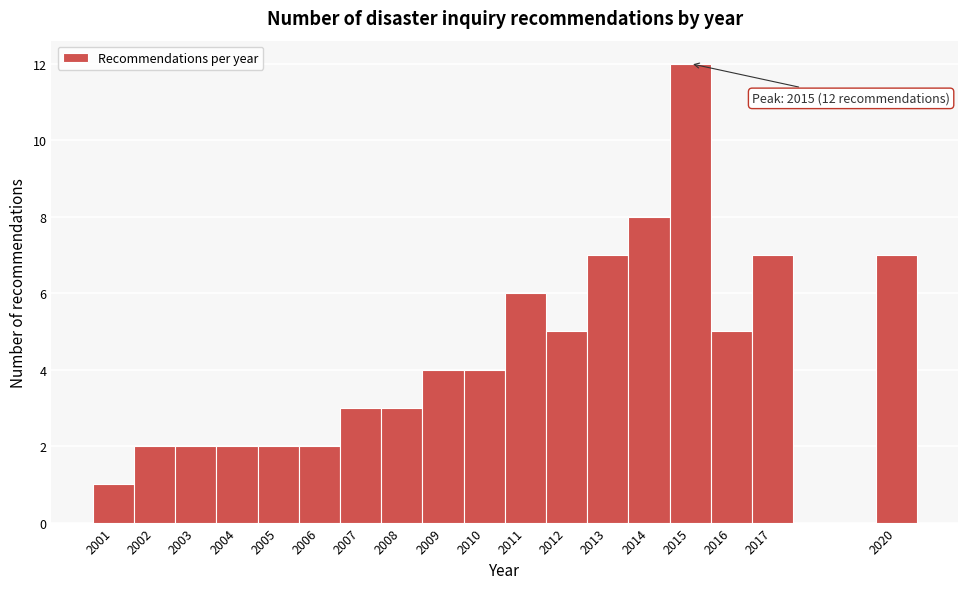

Which range on the x-axis has the tallest bar?

2014.5 to 2015.5